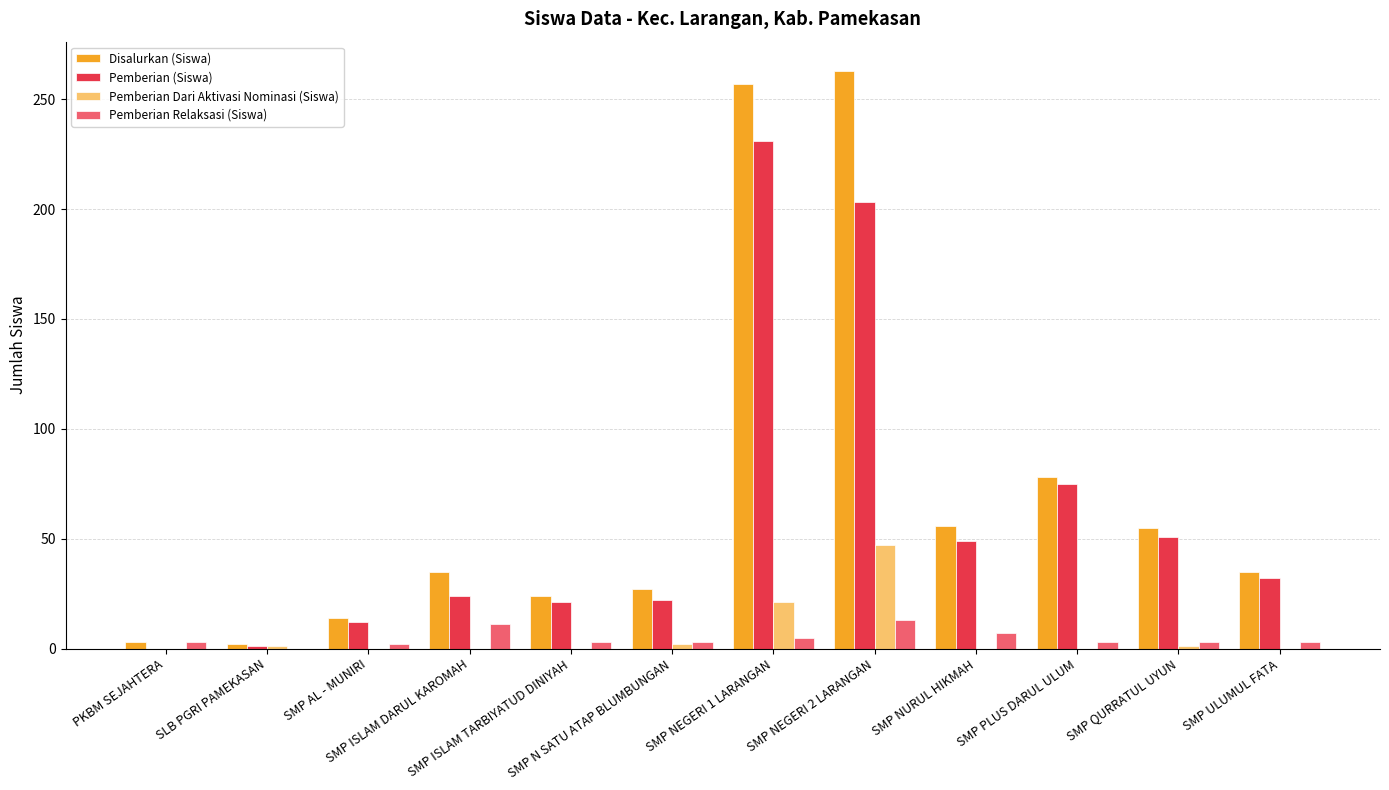

What is the sum of all Pemberian Relaksasi (Siswa) values?

56